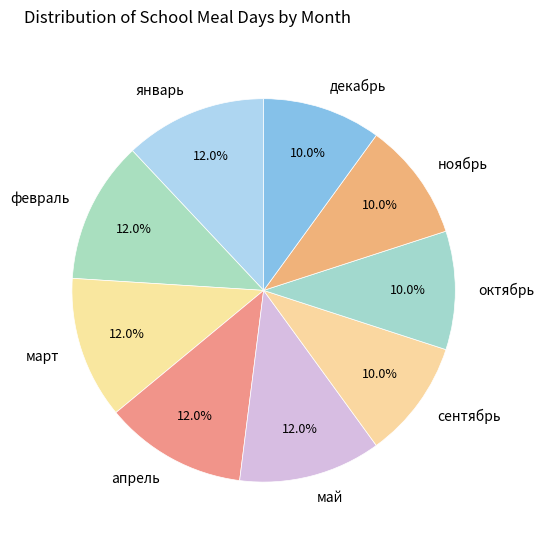

What percentage do март and январь together represent?

24.0%